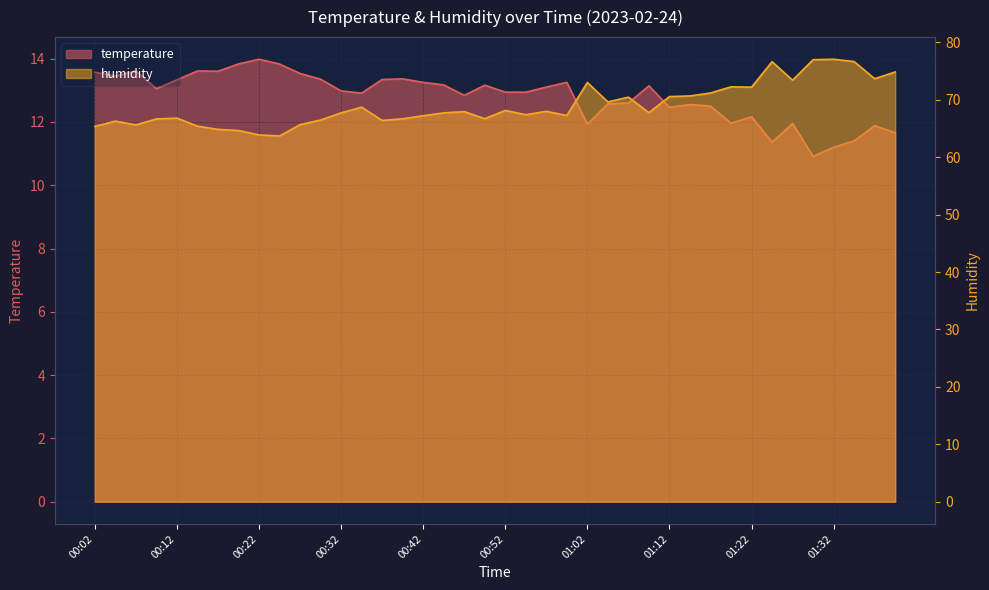

What is the sum of the temperature values at 00:07 and 00:59?

26.9